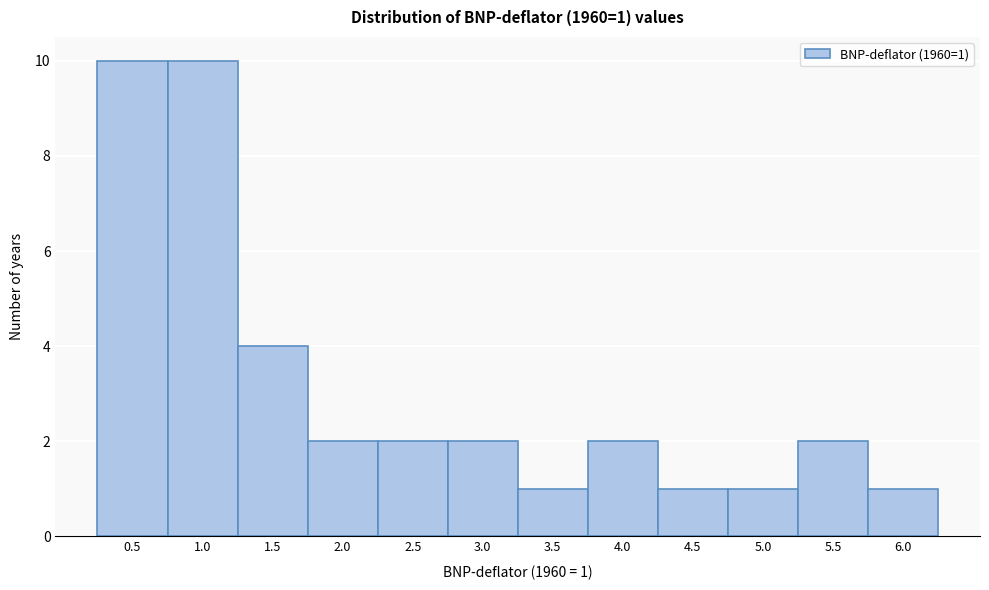

Reading right to left, what are all the values shown in this chart?

1	2	1	1	2	1	2	2	2	4	10	10